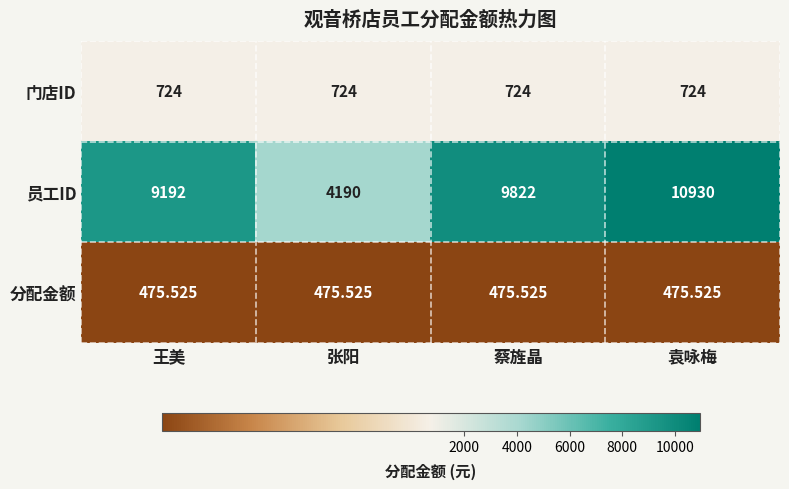

At which category does the chart reach its peak across all series?

袁咏梅